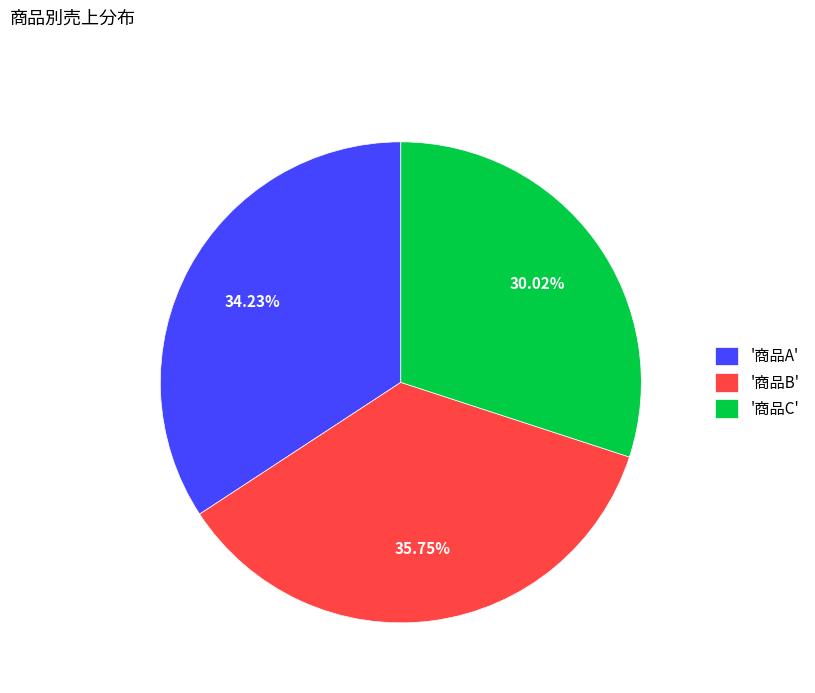

What is the ratio of the value at '商品A' to the value at '商品B'?

1.0